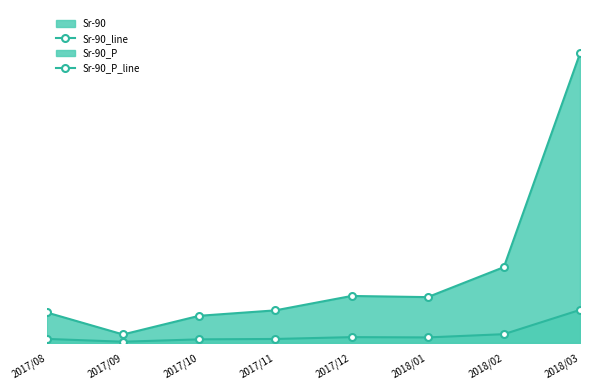

What is the label of the 8th point from the left?

2018/03